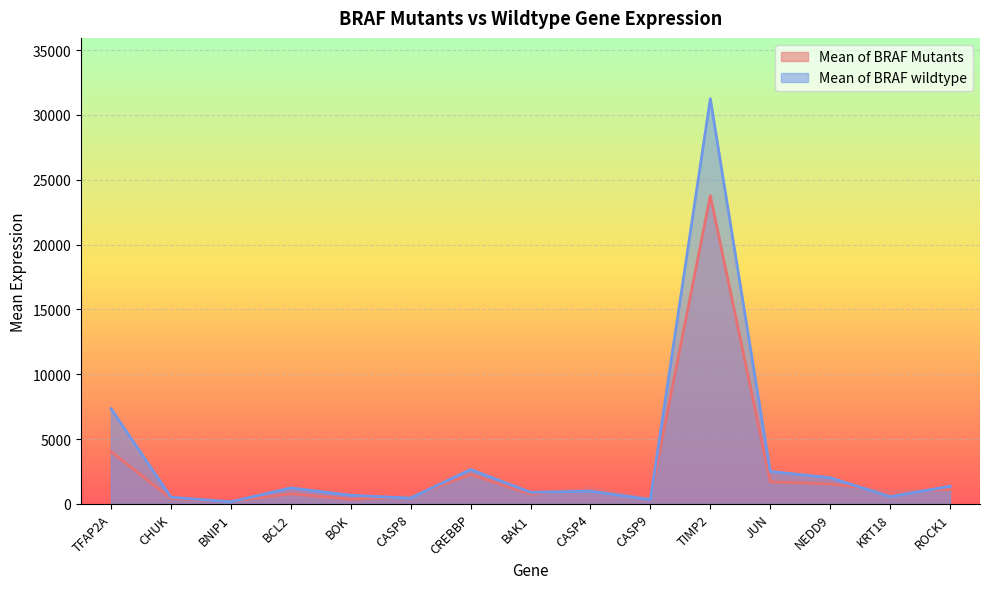

What is the spread (max minus min) of values at JUN?

803.0